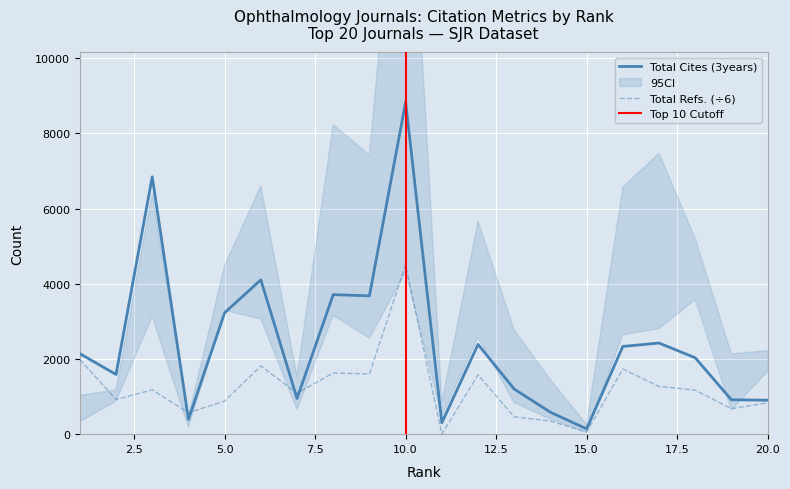

Where is the first local minimum for Total Cites (3years)?

2